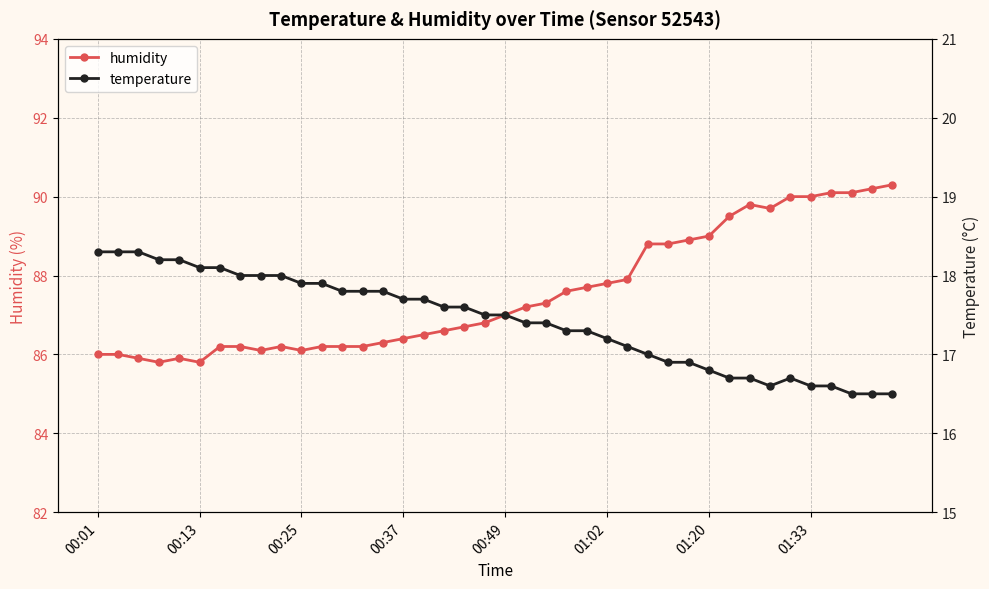

How many data points does each series have?

40